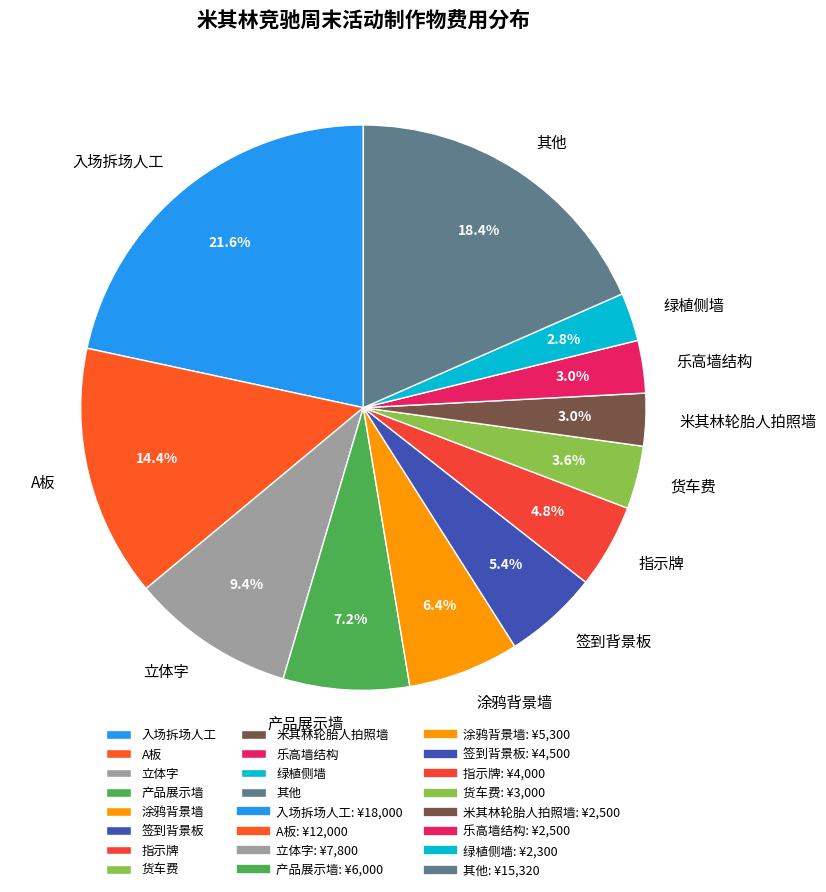

What is the largest slice in the pie chart?

入场拆场人工